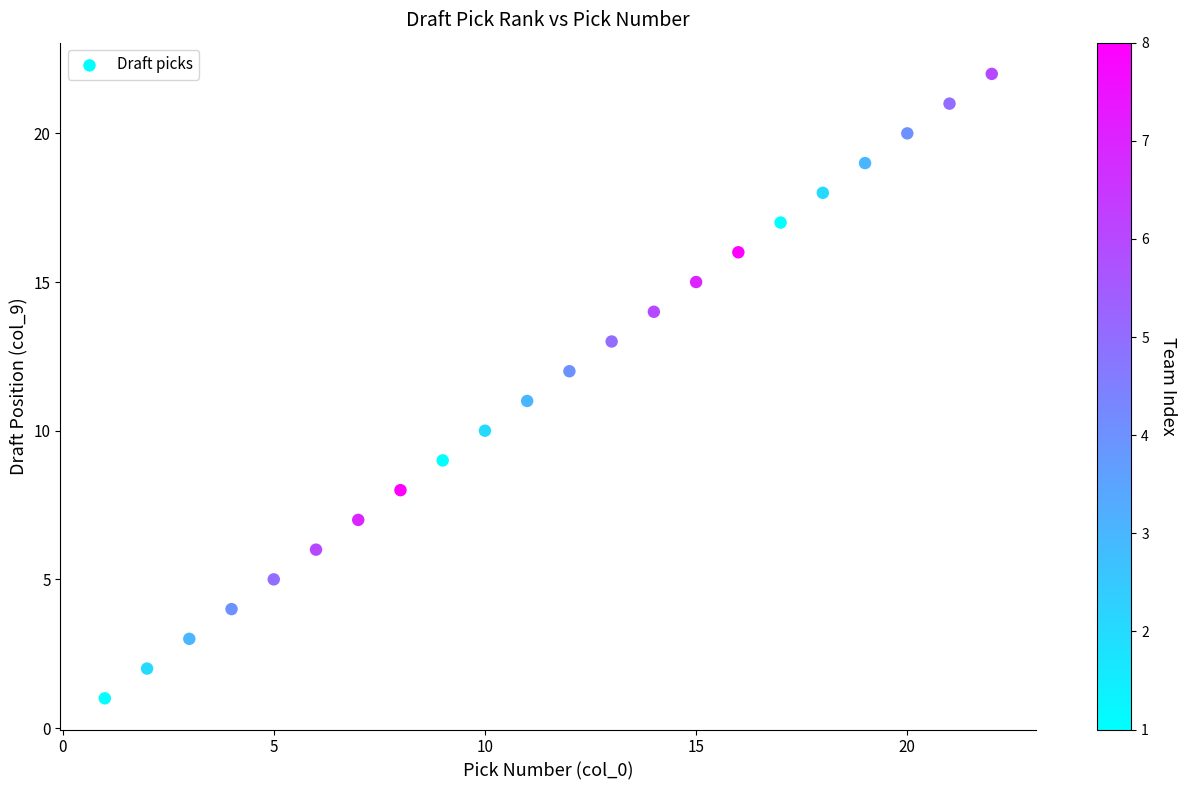

What is the range of Y values (max minus min)?

21